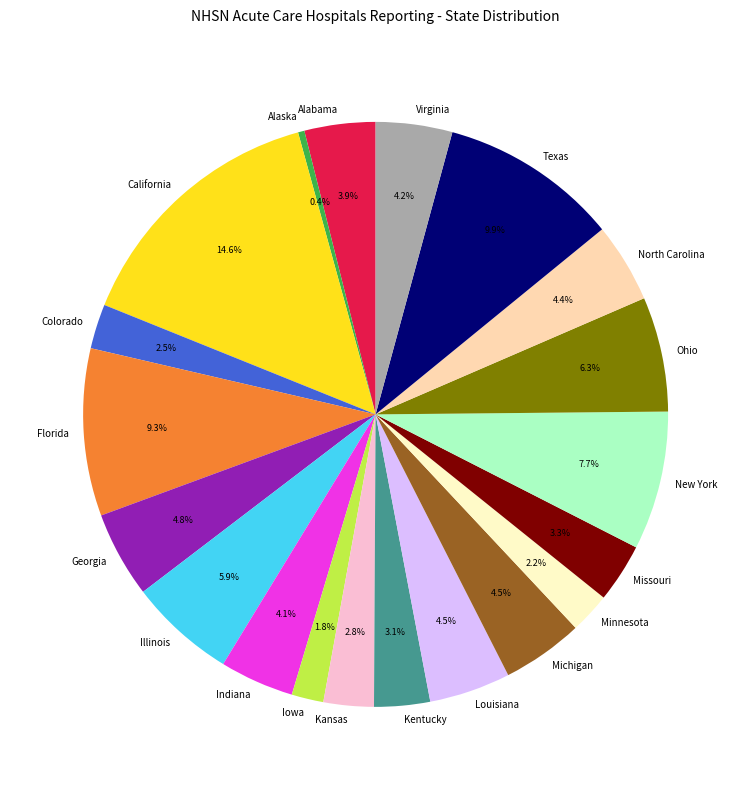

What is the smallest slice in the pie chart?

Alaska